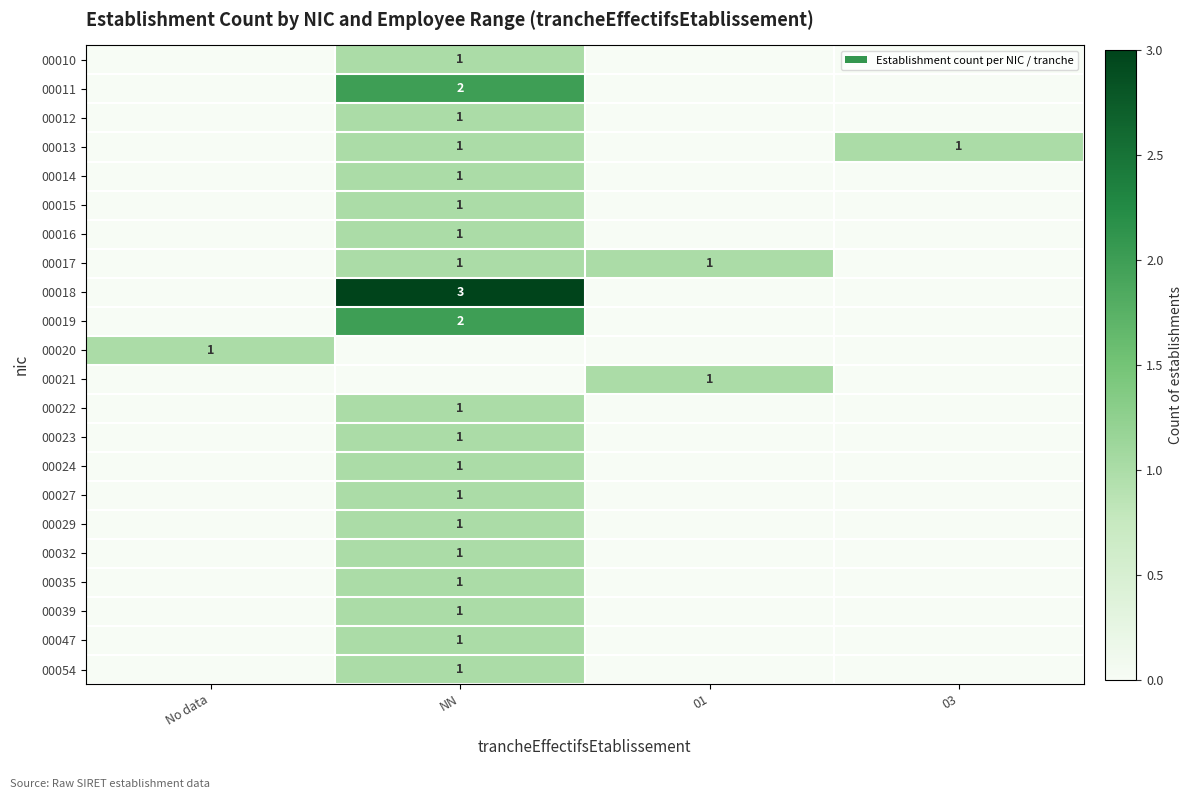

How many categories are shown in the chart?

4